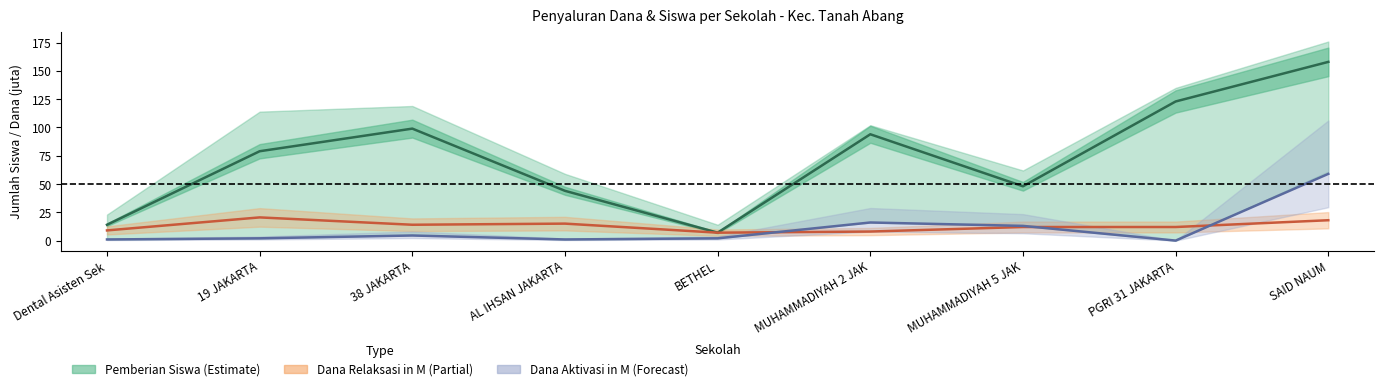

Rank the series by their maximum value, from lowest to highest.

Dana Relaksasi in M (Partial), Dana Aktivasi in M (Forecast), Pemberian Siswa (Estimate)